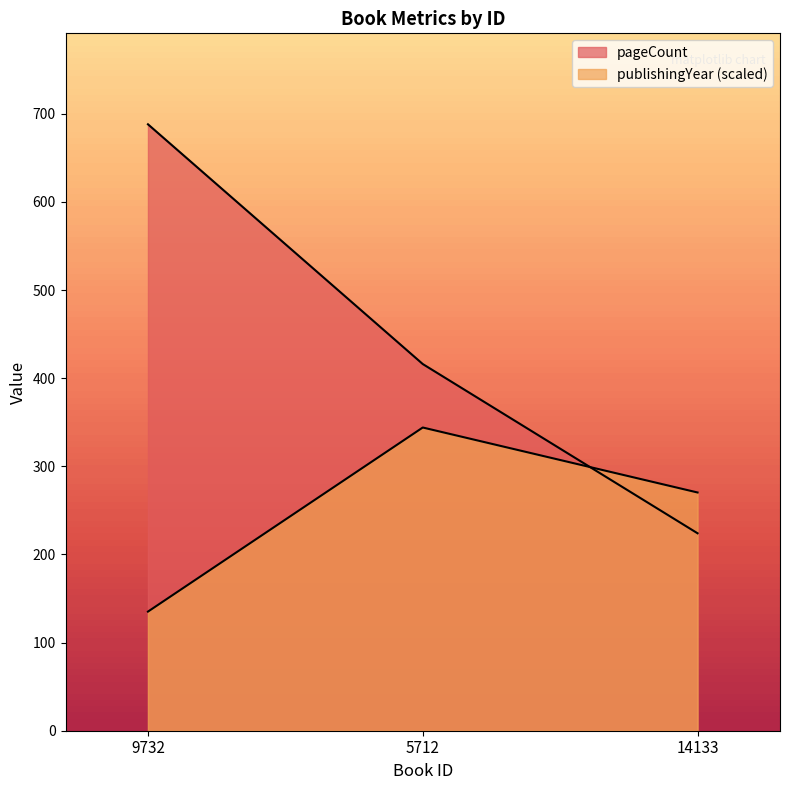

Between 9732 and 5712, which series saw the biggest shift?

pageCount